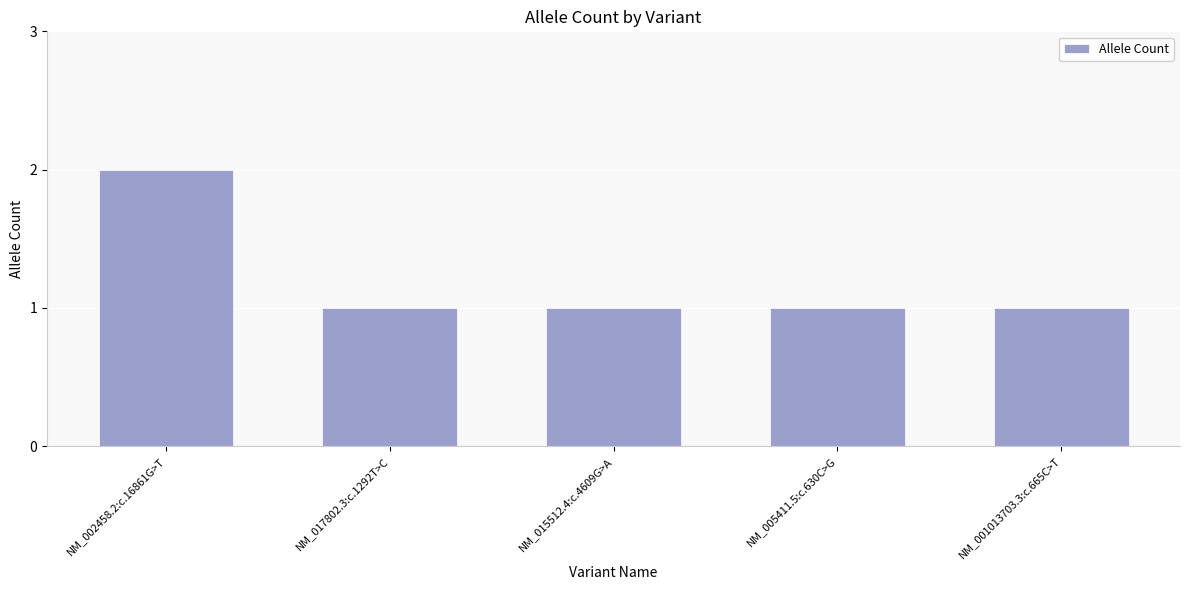

The value at NM_001013703.3:c.665C>T is 2. True or false?

False